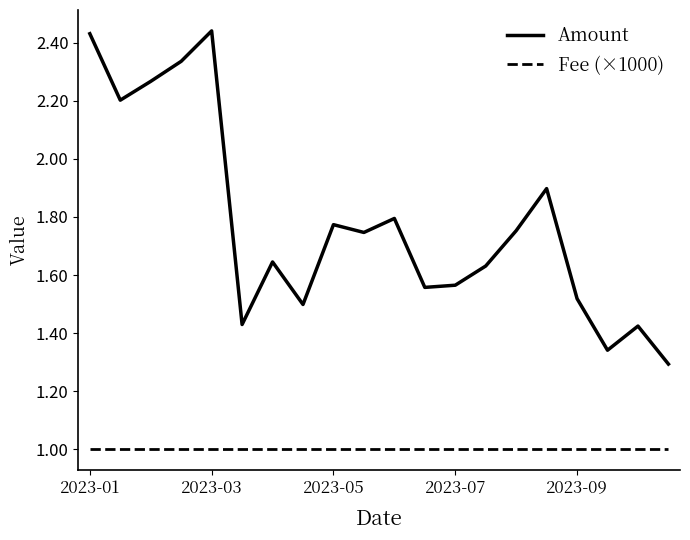

How many lines are shown in the chart?

2